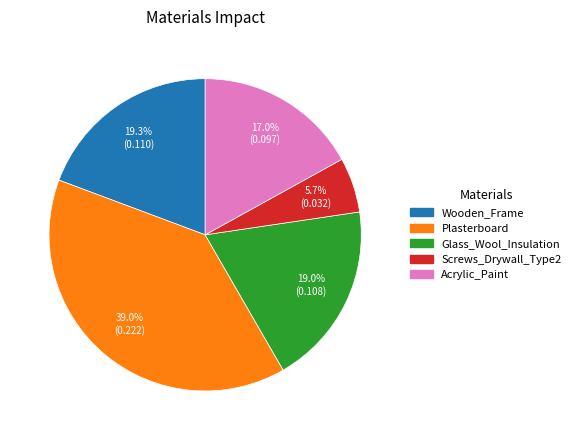

Is Wooden_Frame the majority of the pie?

No